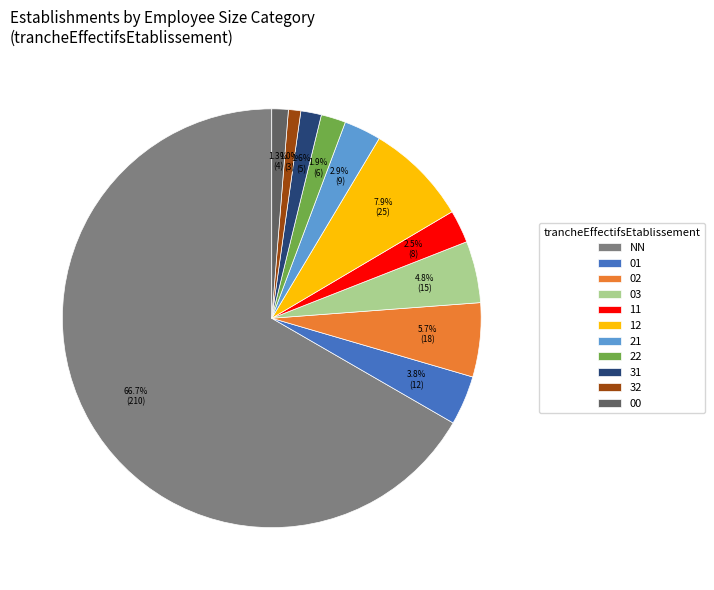

Between 02 and 03, which is larger?

02